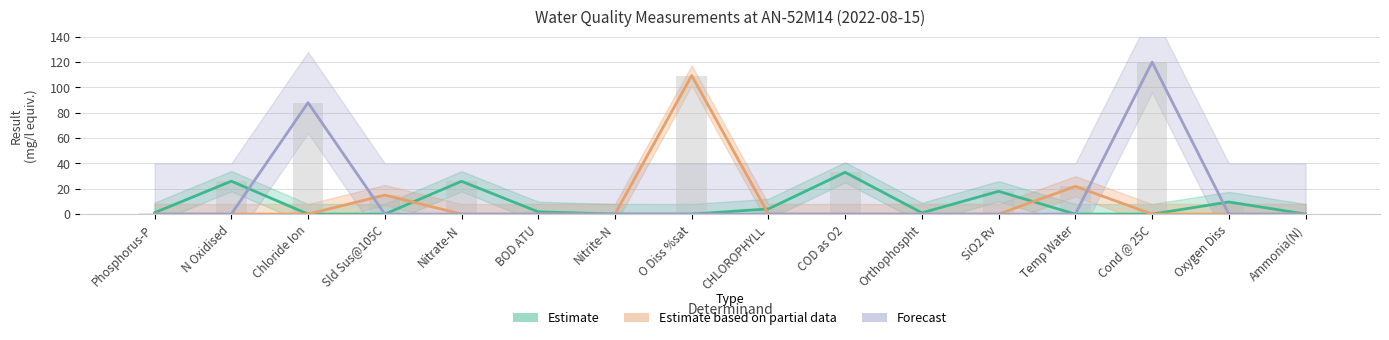

Reading right to left, transcribe all the data shown in this chart.

Estimate: Ammonia(N)=0.0	Oxygen Diss=9.6	Cond @ 25C=0.0	Temp Water=0.0	SiO2 Rv=18.0	Orthophospht=1.0	COD as O2=33.0	CHLOROPHYLL=4.1	O Diss %sat=0.0	Nitrite-N=0.1	BOD ATU=1.8	Nitrate-N=25.9	Sld Sus@105C=0.0	Chloride Ion=0.0	N Oxidised=26.0	Phosphorus-P=1.1
Estimate based on partial data: Ammonia(N)=0.0	Oxygen Diss=0.0	Cond @ 25C=0.0	Temp Water=21.9	SiO2 Rv=0.0	Orthophospht=0.0	COD as O2=0.0	CHLOROPHYLL=0.0	O Diss %sat=109.4	Nitrite-N=0.0	BOD ATU=0.0	Nitrate-N=0.0	Sld Sus@105C=15.0	Chloride Ion=0.0	N Oxidised=0.0	Phosphorus-P=0.0
Forecast: Ammonia(N)=0.0	Oxygen Diss=0.0	Cond @ 25C=120.0	Temp Water=0.0	SiO2 Rv=0.0	Orthophospht=0.0	COD as O2=0.0	CHLOROPHYLL=0.0	O Diss %sat=0.0	Nitrite-N=0.0	BOD ATU=0.0	Nitrate-N=0.0	Sld Sus@105C=0.0	Chloride Ion=88.0	N Oxidised=0.0	Phosphorus-P=0.0